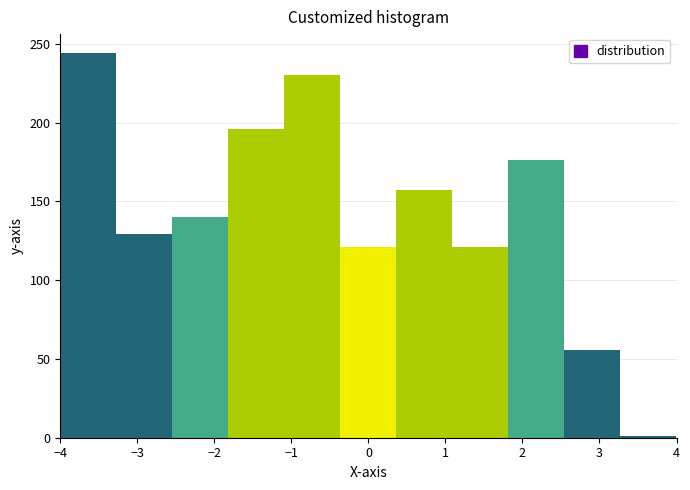

Over which range of the x-axis is the bar tallest?

-4.0 to -3.3